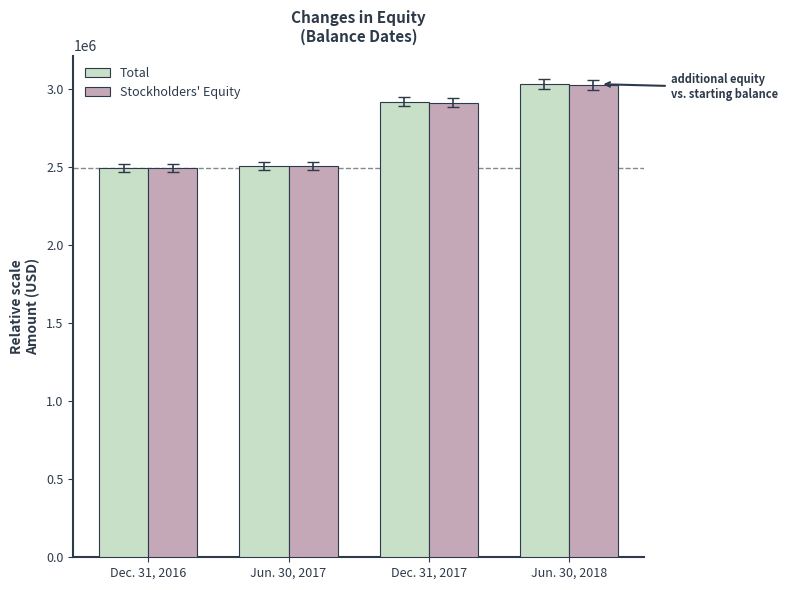

Reading left to right, what are all the values shown in this chart?

Total: 2493603	2506473	2917406	3028662
Stockholders' Equity: 2493603	2506473	2911066	3023480